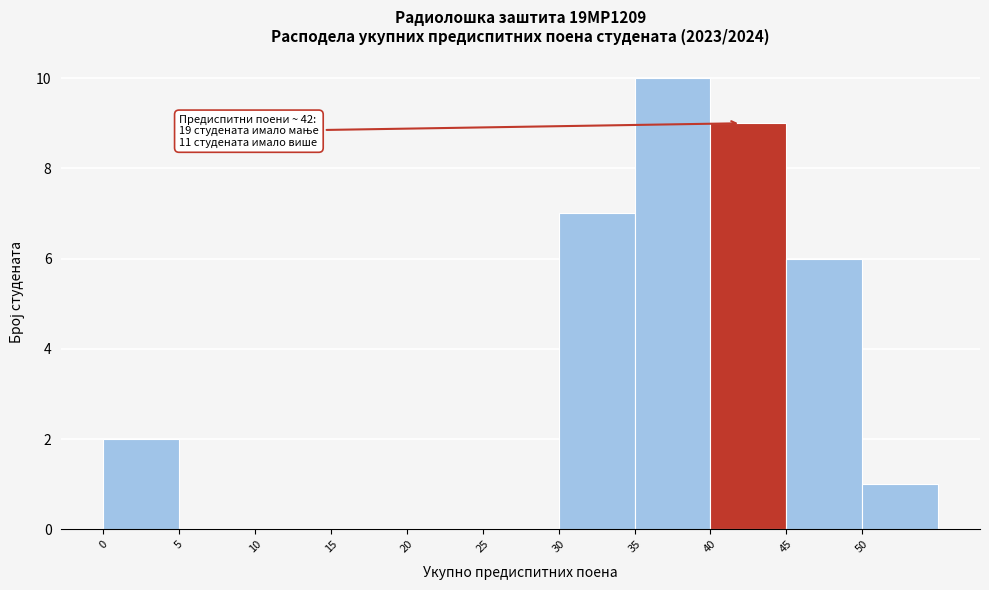

Over which range of the x-axis is the bar tallest?

35 to 40